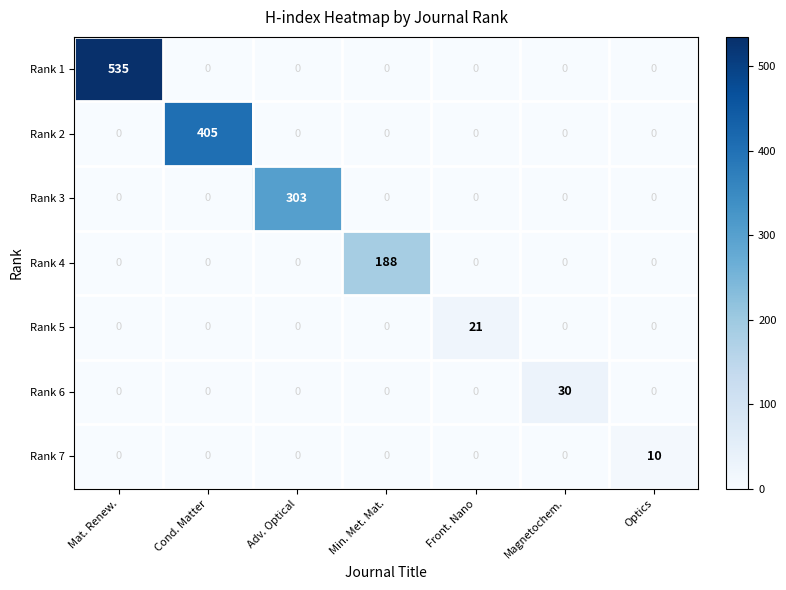

At which category is the sum across all series the highest?

Mat. Renew.